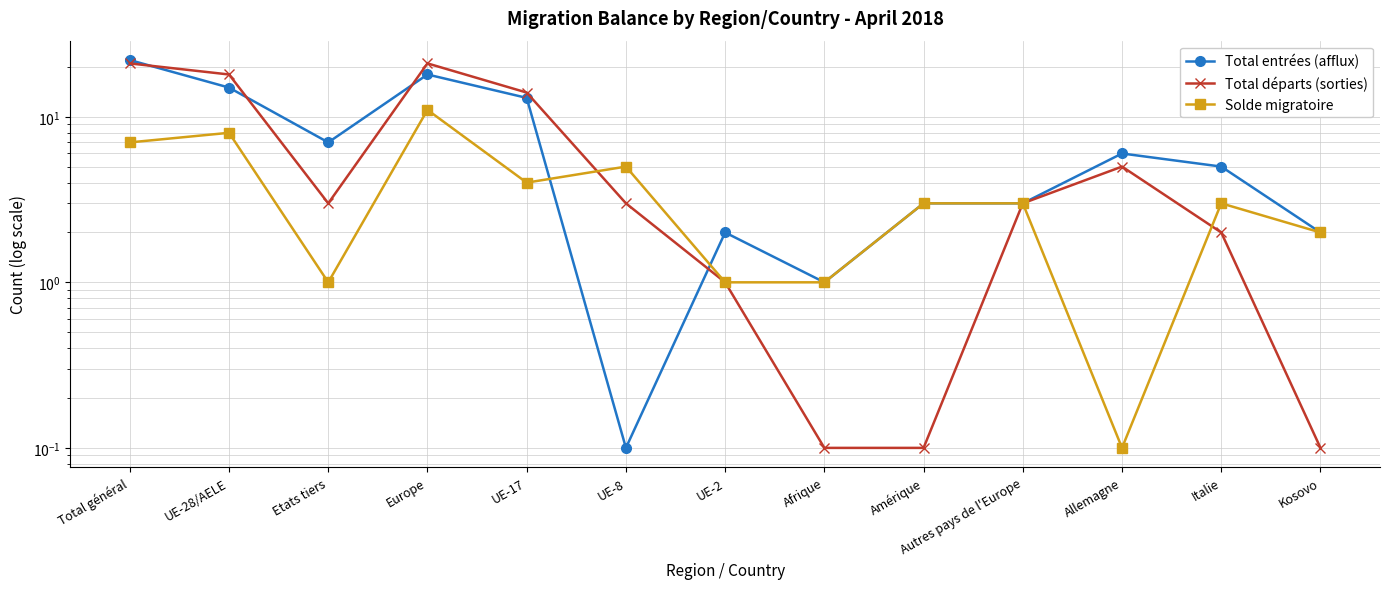

At which category does Total entrées (afflux) reach its first local valley?

Etats tiers